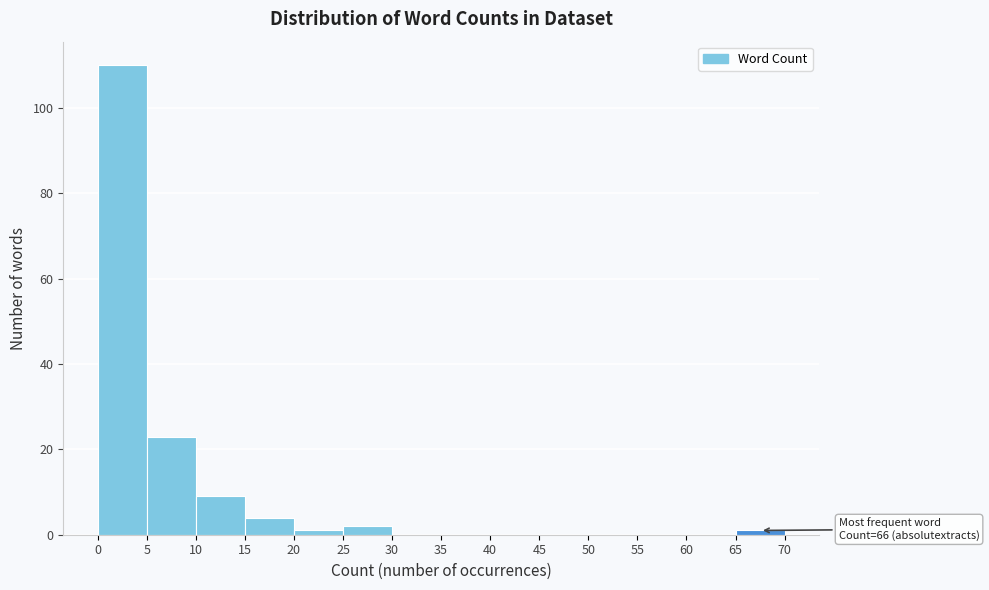

Over which range of the x-axis is the bar tallest?

0 to 5